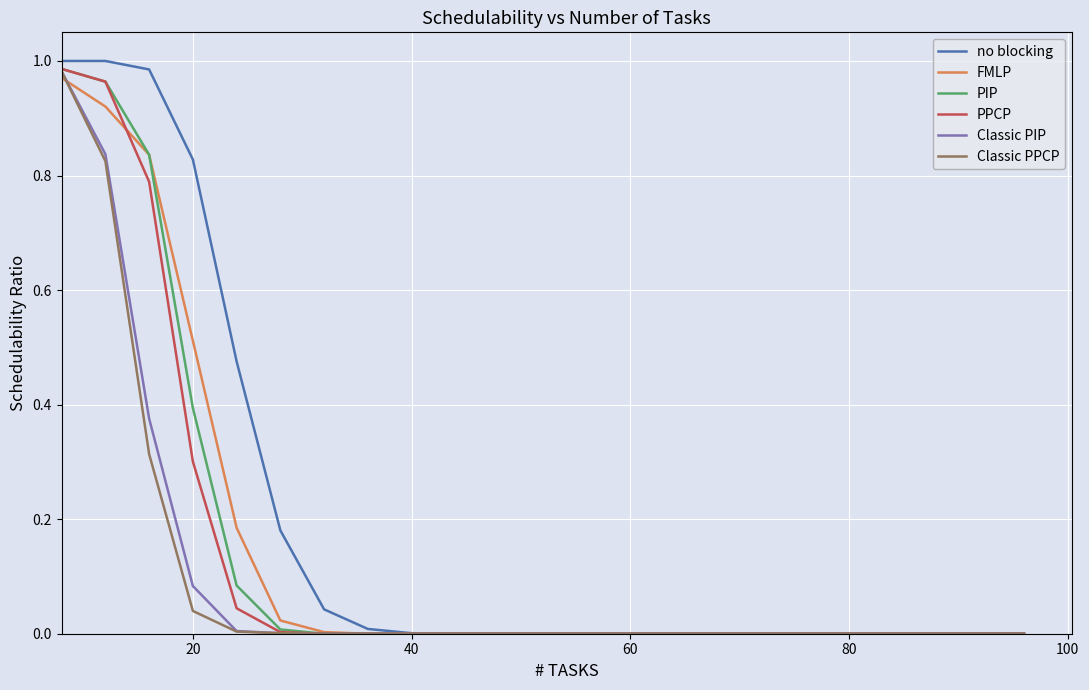

Which series has the largest range (max minus min)?

no blocking